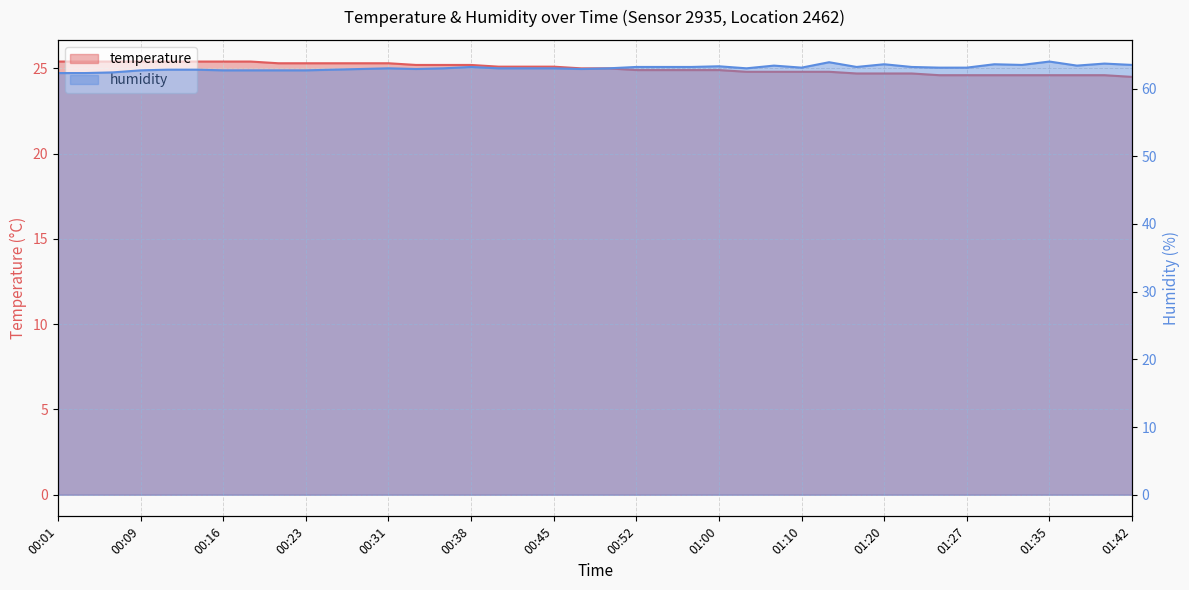

True or false: temperature has more than 0 interior local peaks.

False